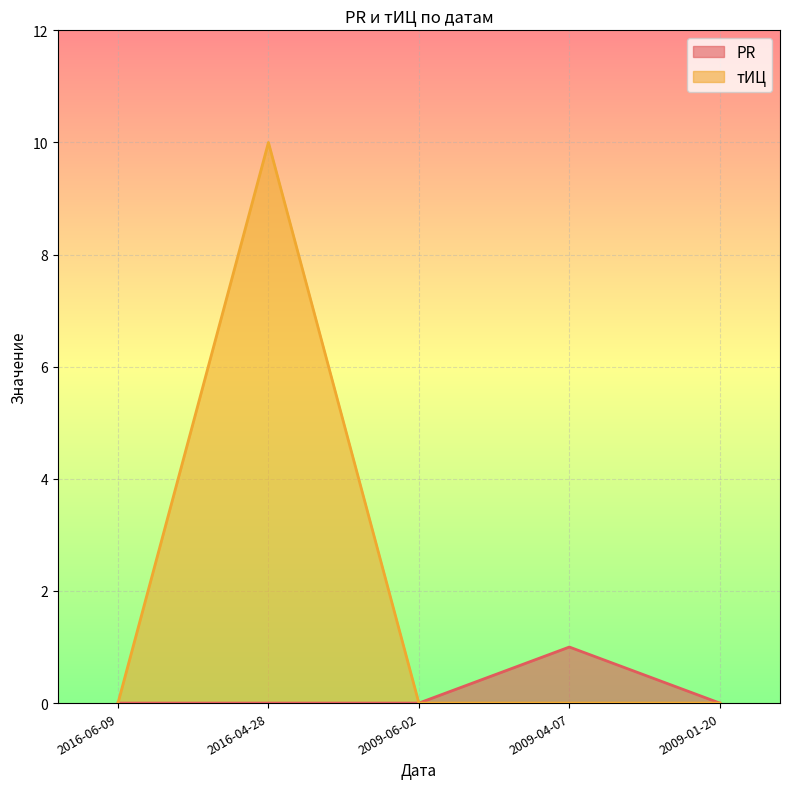

How many lines are shown in the chart?

2